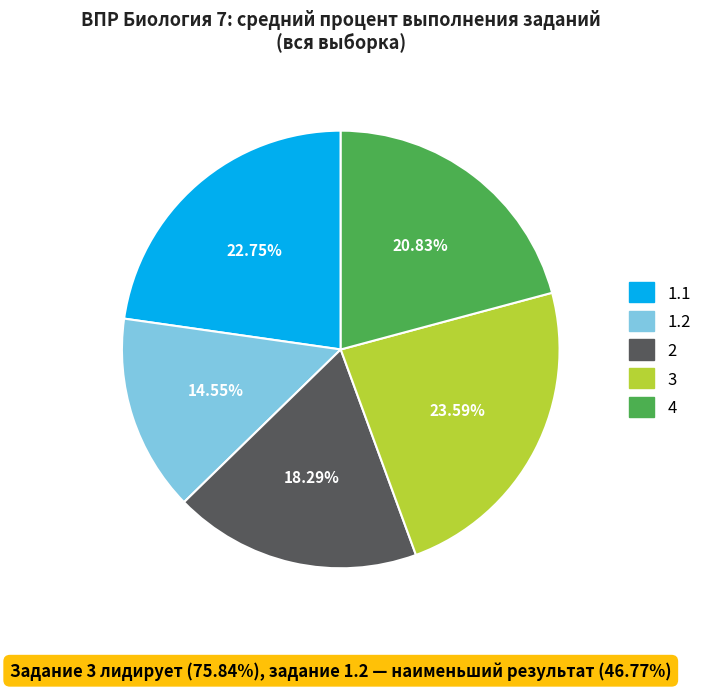

To the nearest percent, what is the difference between the 1.2 and 3 slice percentages?

9%